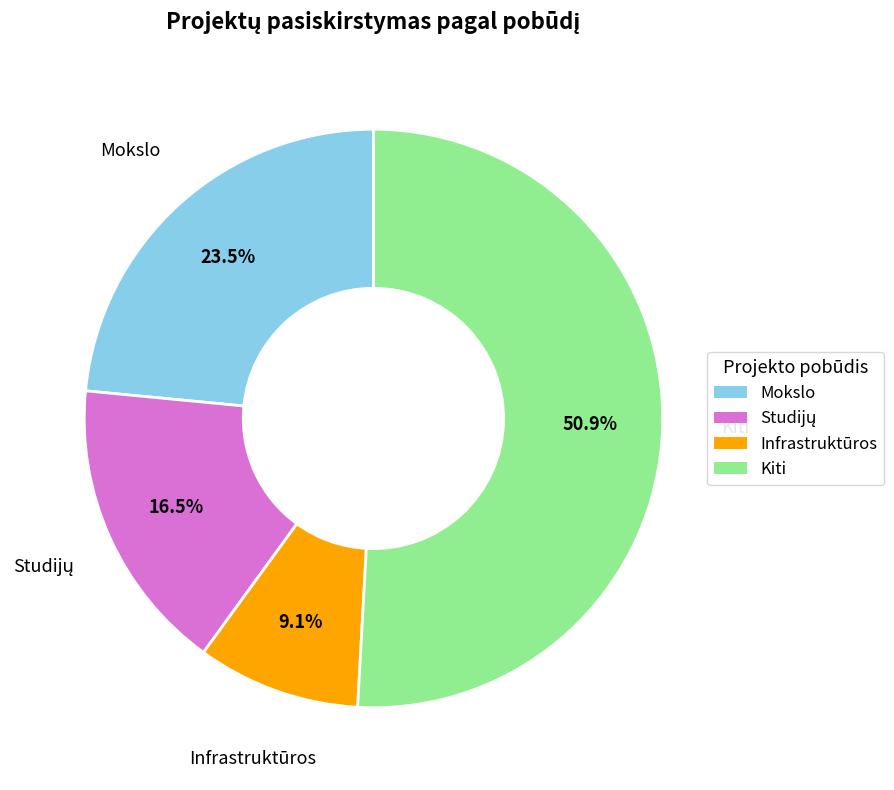

What is the smallest slice in the pie chart?

Infrastruktūros